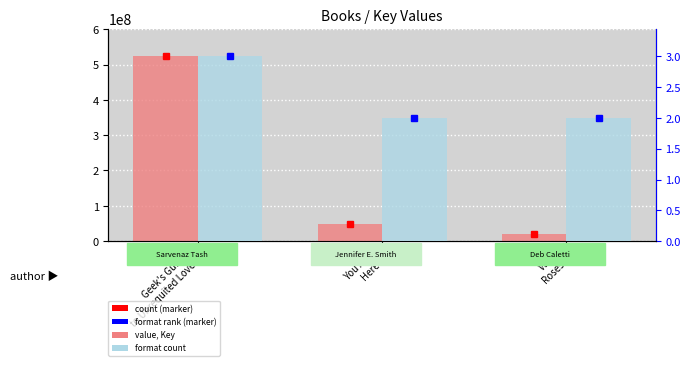

What is the label of the 2nd bar from the left?

You Are
Here